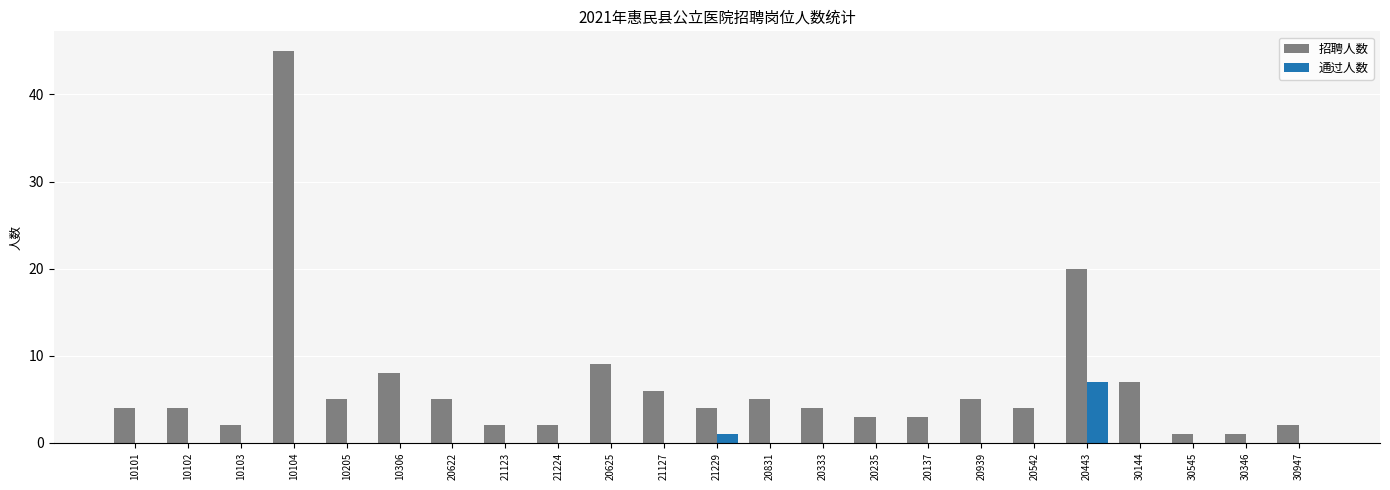

What is the sum of the 招聘人数 values at 10102 and 21127?

10